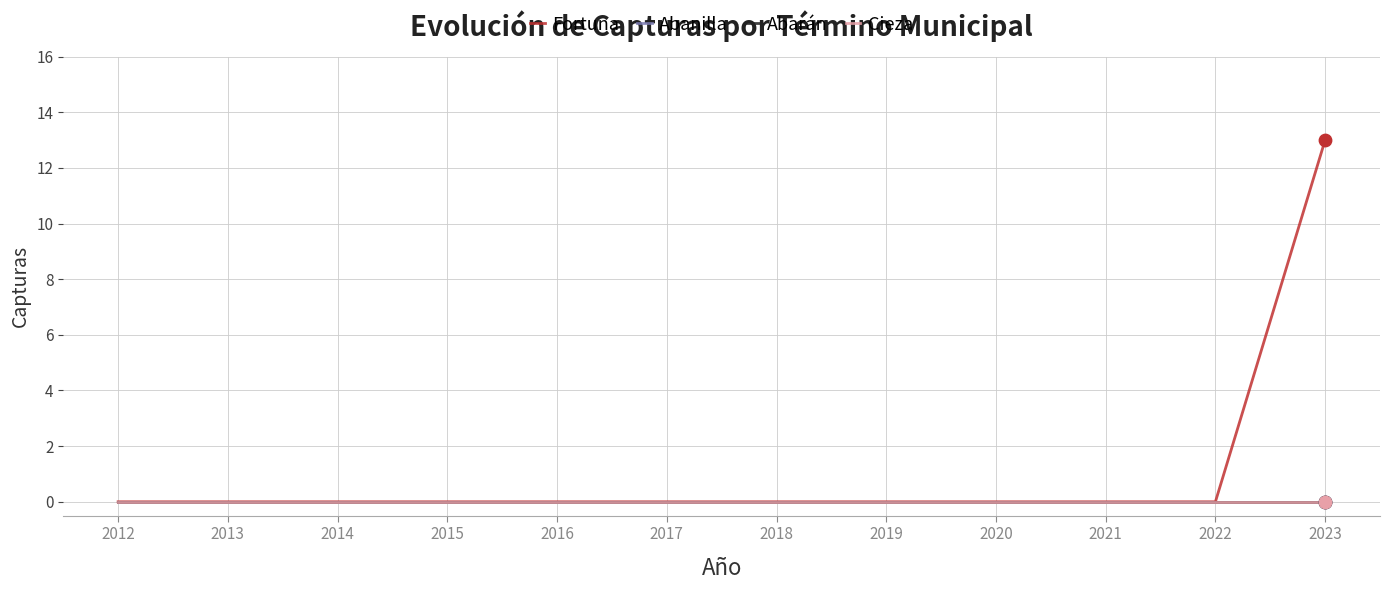

Is the value of Cieza at 2014 greater than the value of Abanilla at 2016?

No